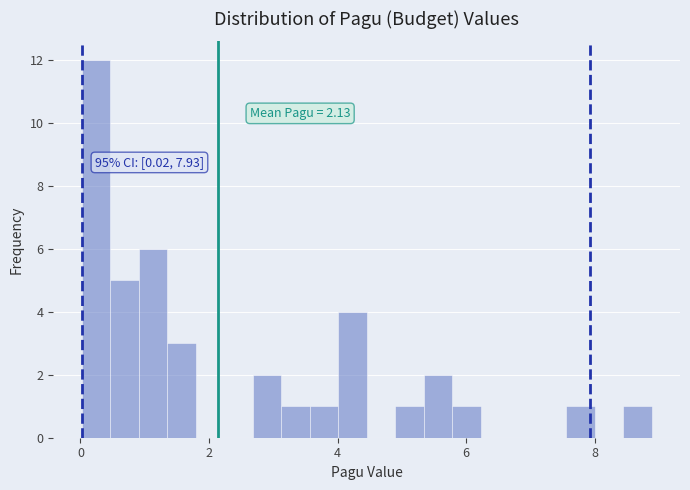

Read against the x-axis, roughly where is the centre of the tallest bar?

0.2